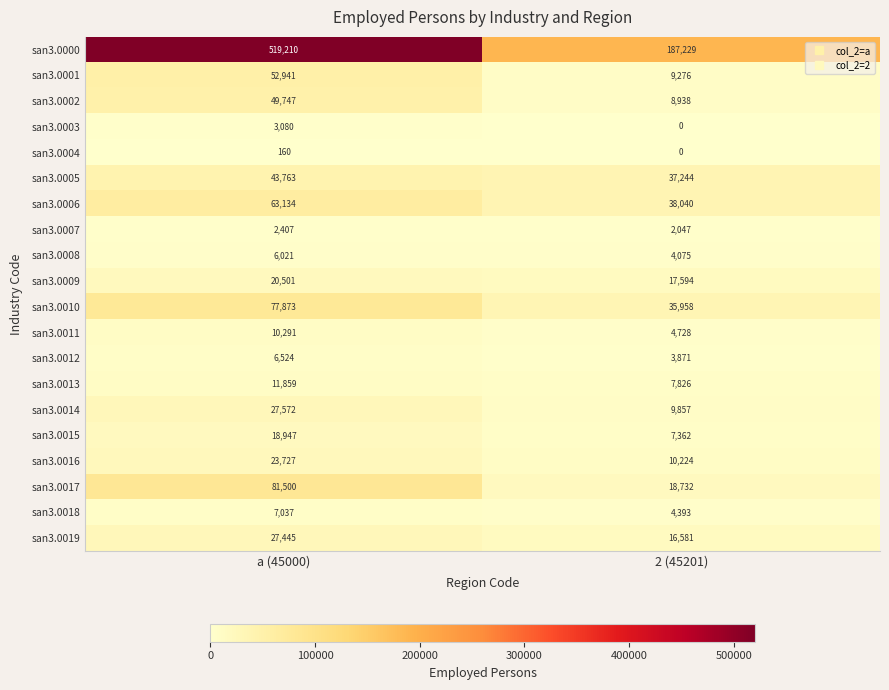

Which category has the lowest value in the san3.0009 series?

2 (45201)